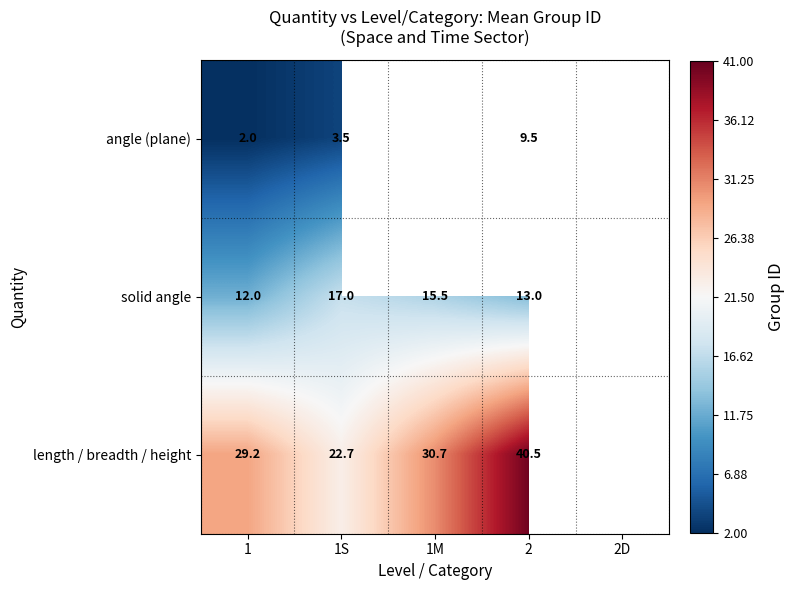

True or false: length / breadth / height has a value of 61.8 at 2.

False